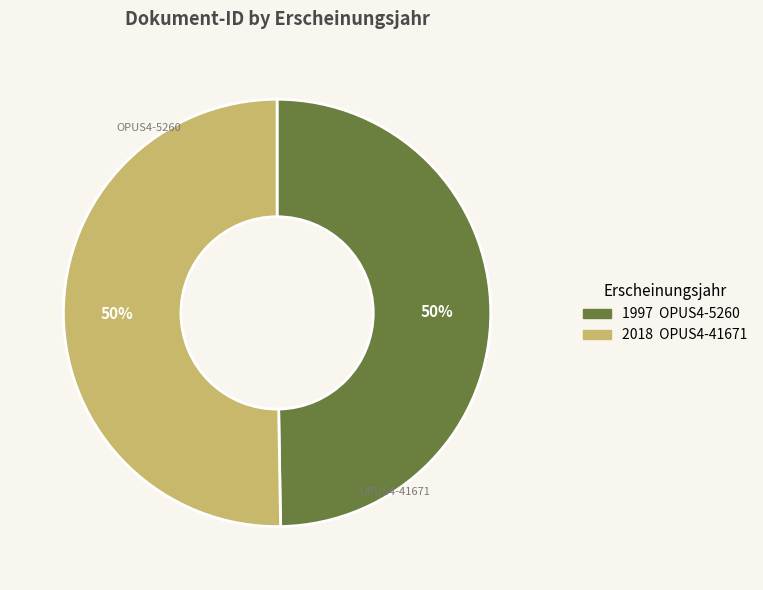

To the nearest percent, what is the average slice percentage?

50%